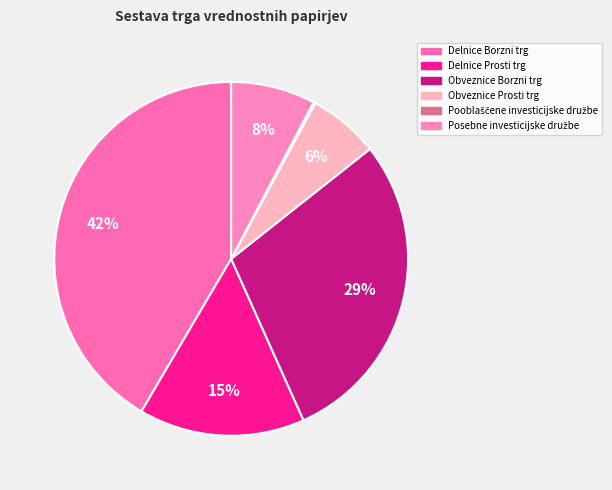

What percentage do Posebne investicijske družbe and Obveznice Prosti trg together represent?

14.2%